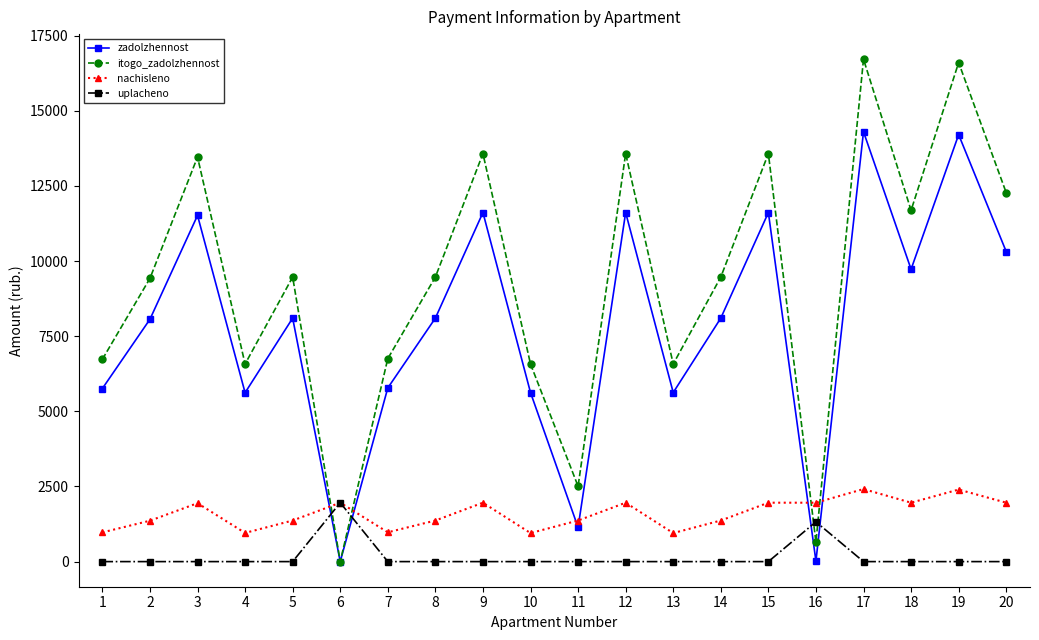

How many series are shown in this chart?

4